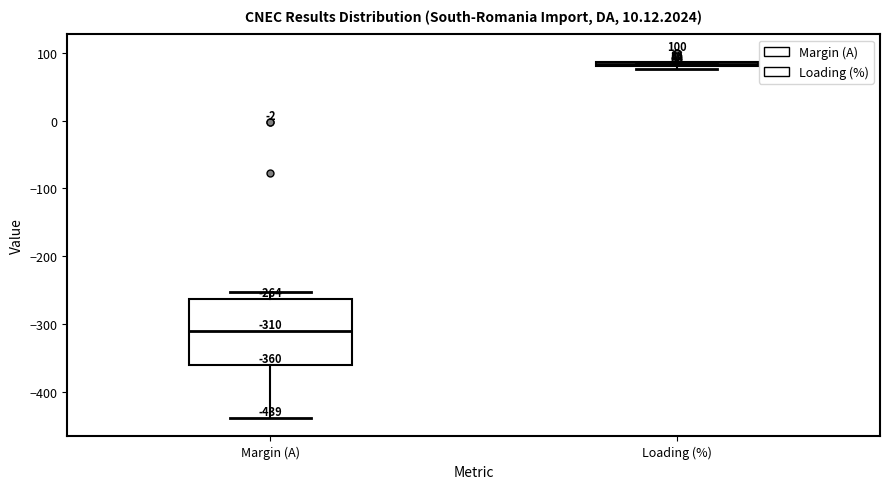

Which box has the highest median line?

Loading (%)